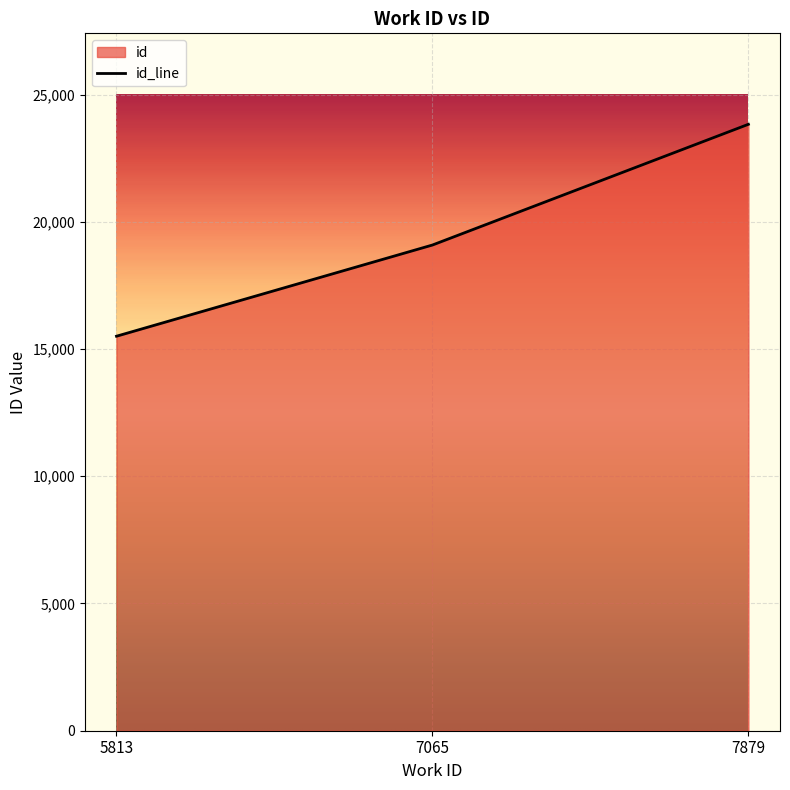

Approximately how many times larger is the value at 7065 compared to 5813?

1.2